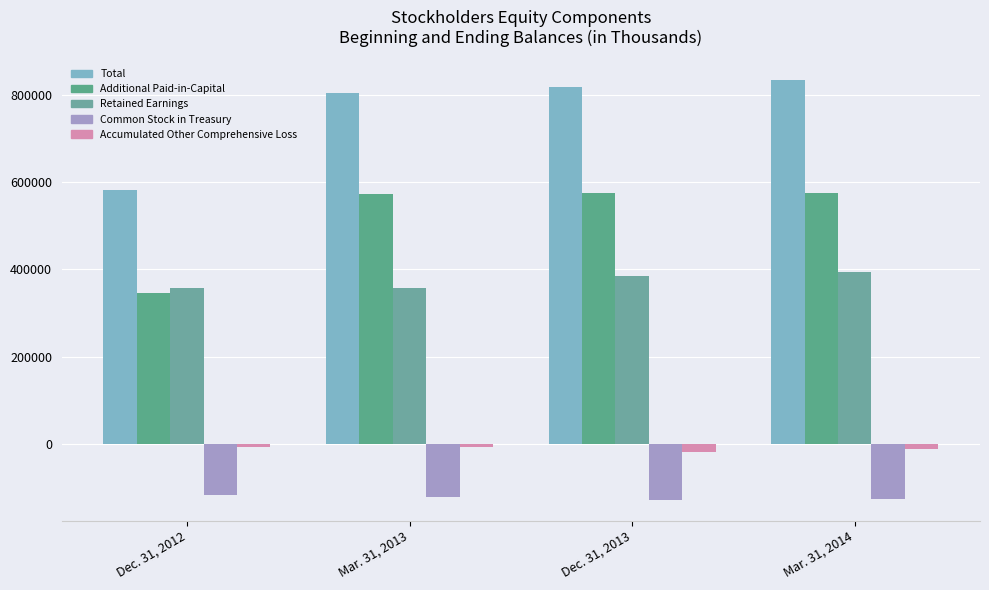

What is the label of the 3rd bar from the right?

Mar. 31, 2013